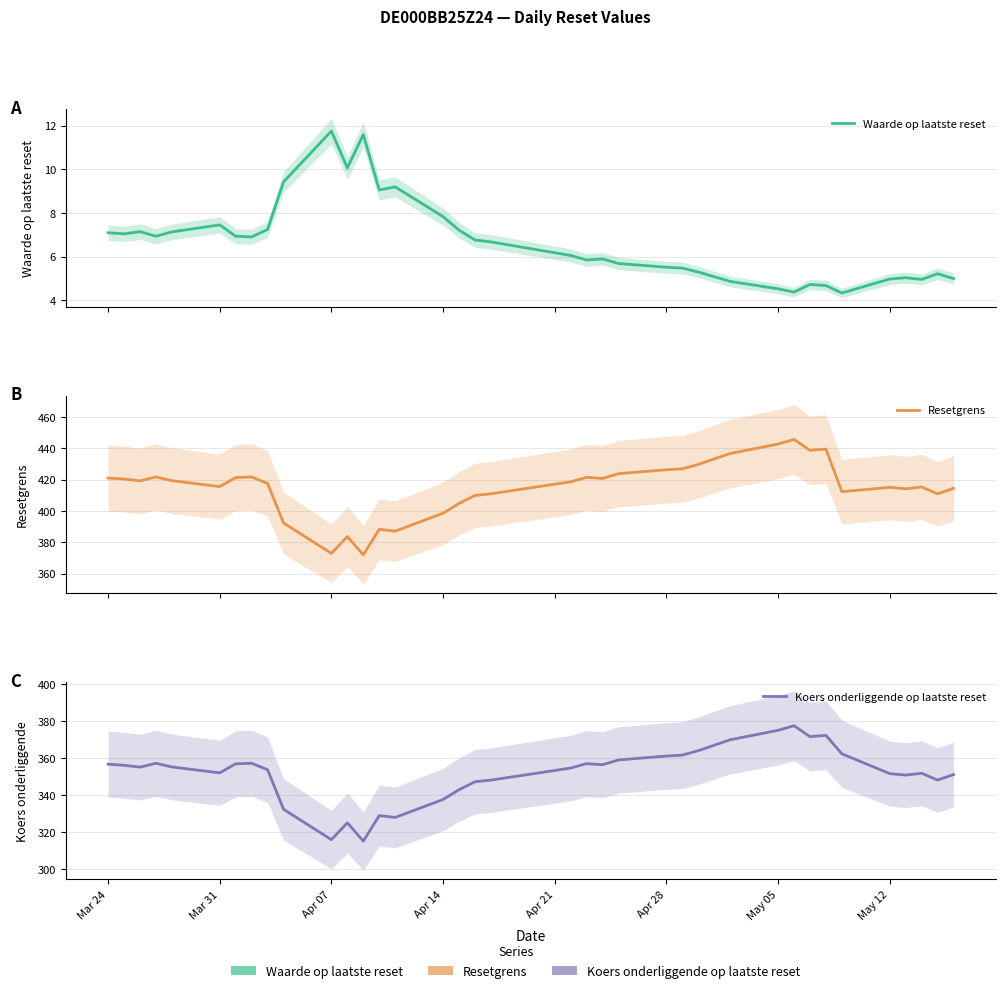

The Koers onderliggende op laatste reset series shows 631.2 at 8. True or false?

False